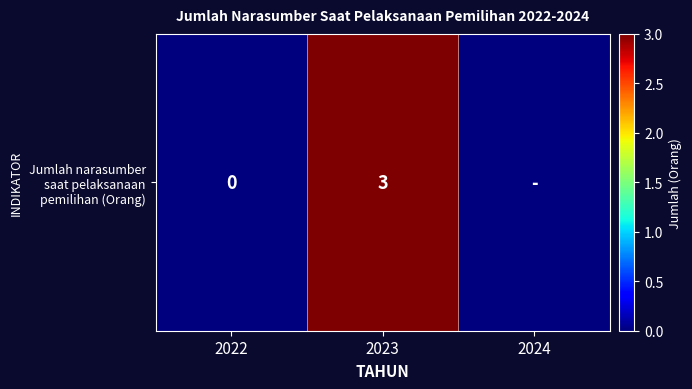

The chart shows a value of 5 at 2023. True or false?

False